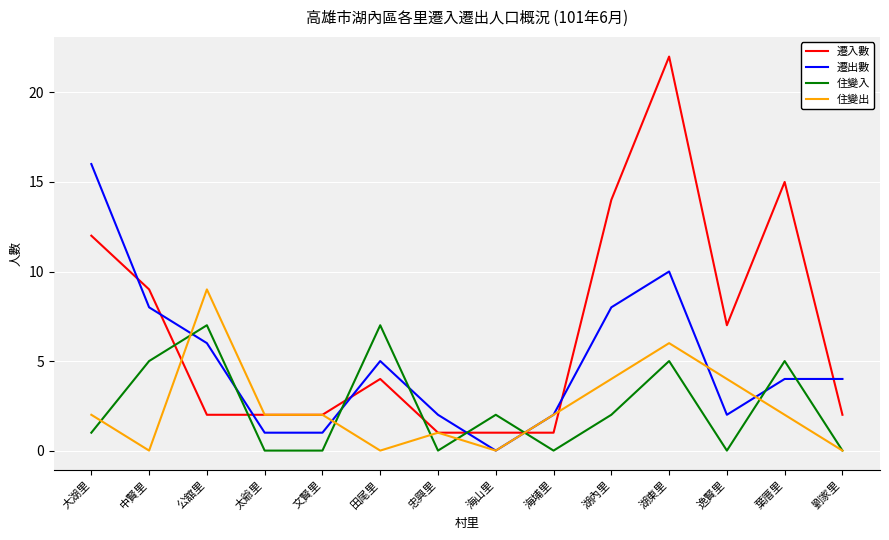

At which label does 遷出數 reach its peak?

大湖里